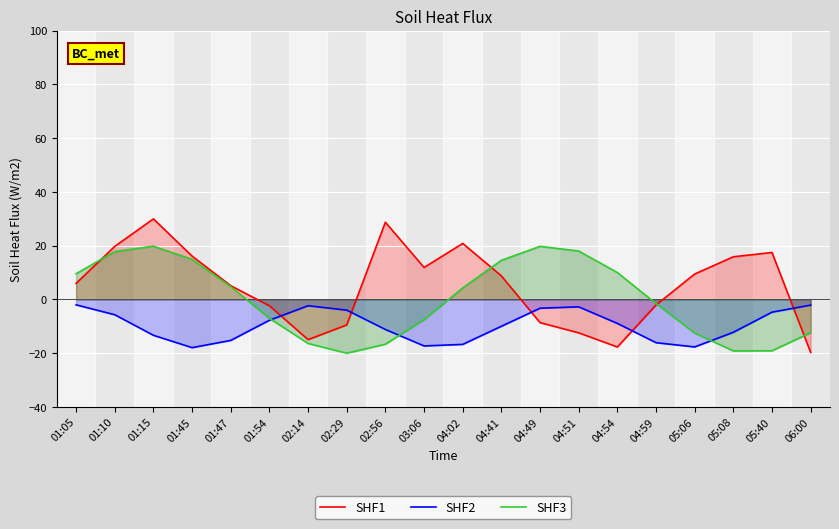

At which category does the chart reach its peak across all series?

01:15